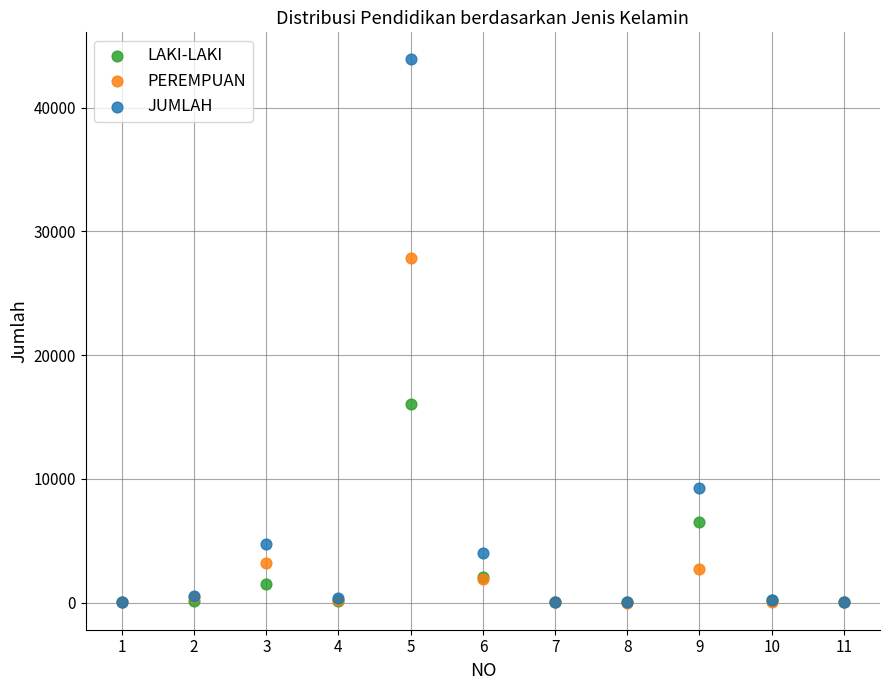

Which series contains the highest Y value?

JUMLAH